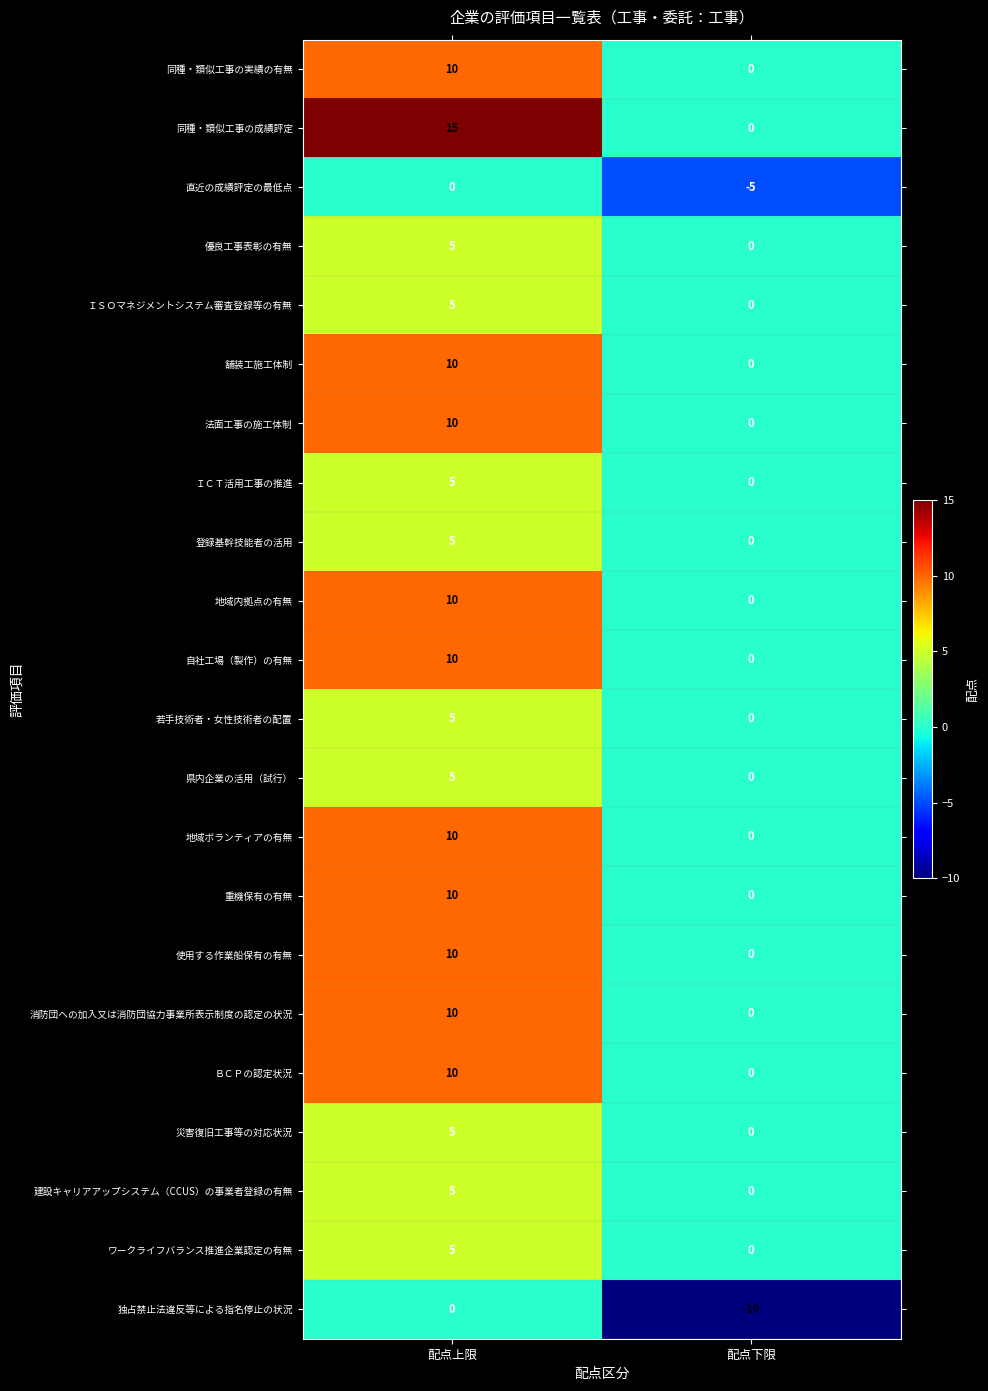

Rank the categories by ワークライフバランス推進企業認定の有無 value from highest to lowest.

配点上限, 配点下限